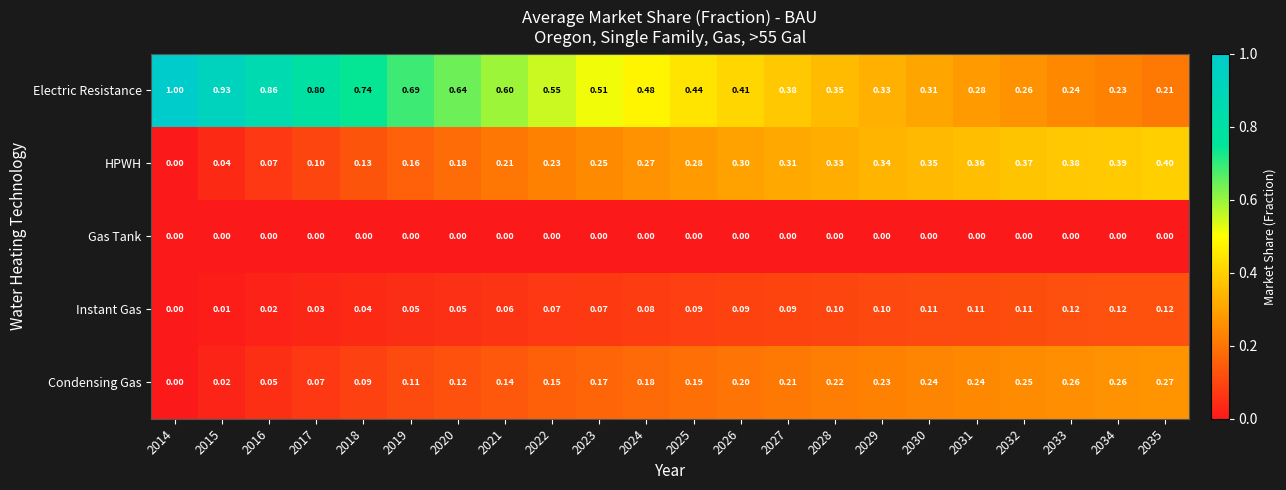

Which series has the largest range (max minus min)?

Electric Resistance